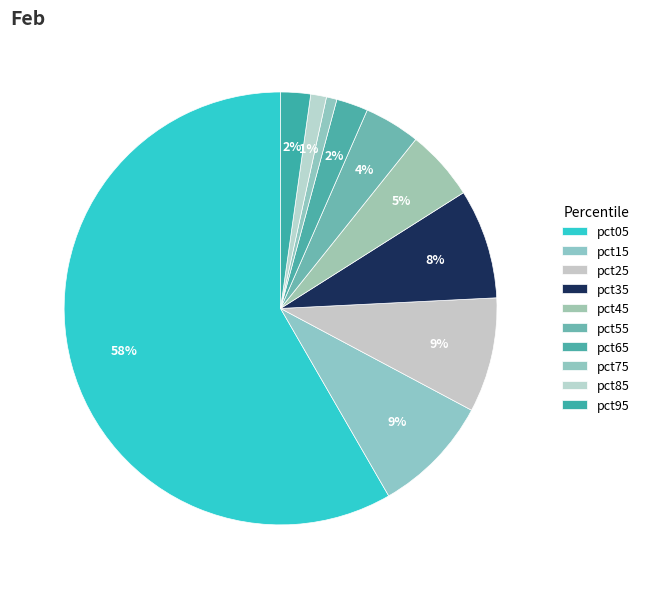

How many slices are in this pie chart?

10